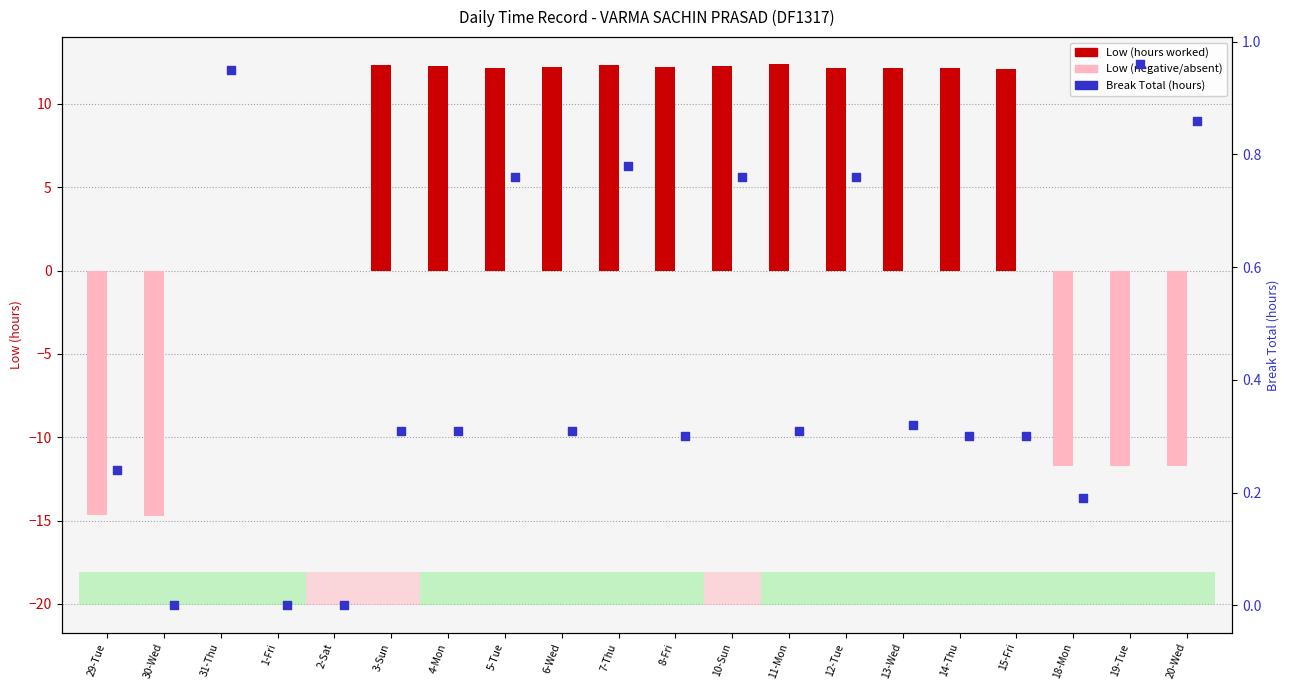

At how many categories does at least one series exceed -6?

20